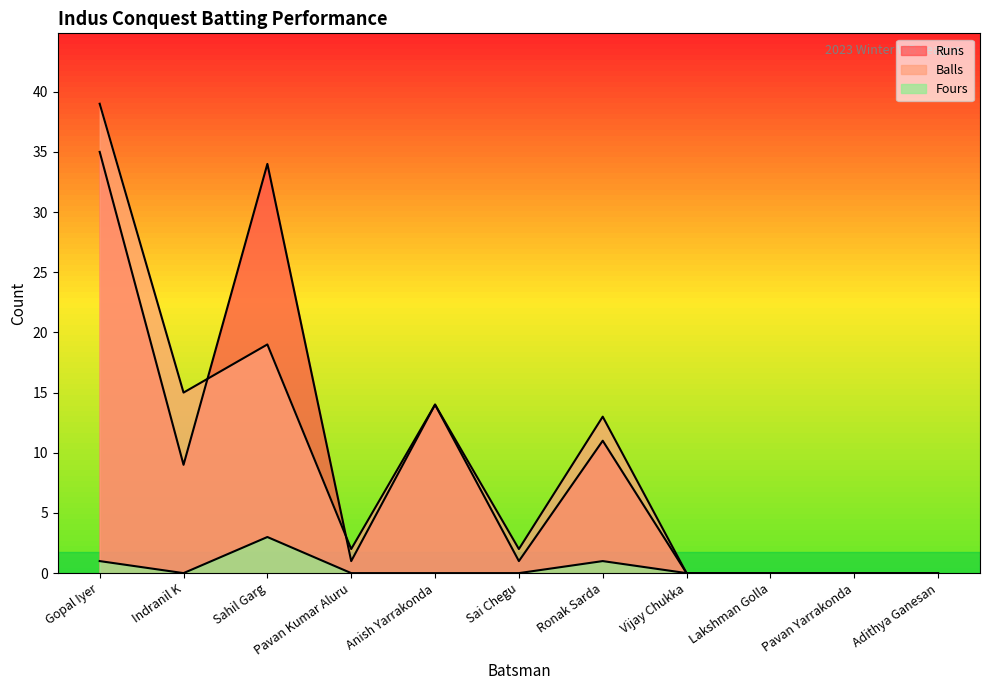

True or false: Balls has a value of 7 at Anish Yarrakonda.

False